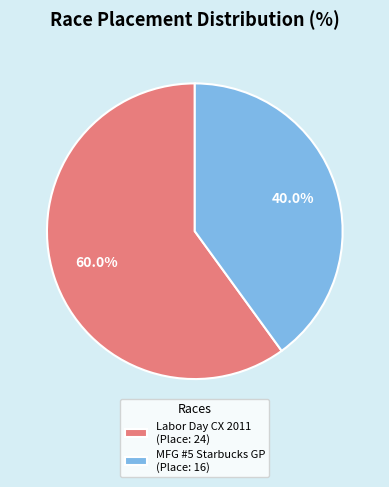

To the nearest percent, what is the average slice percentage?

50%